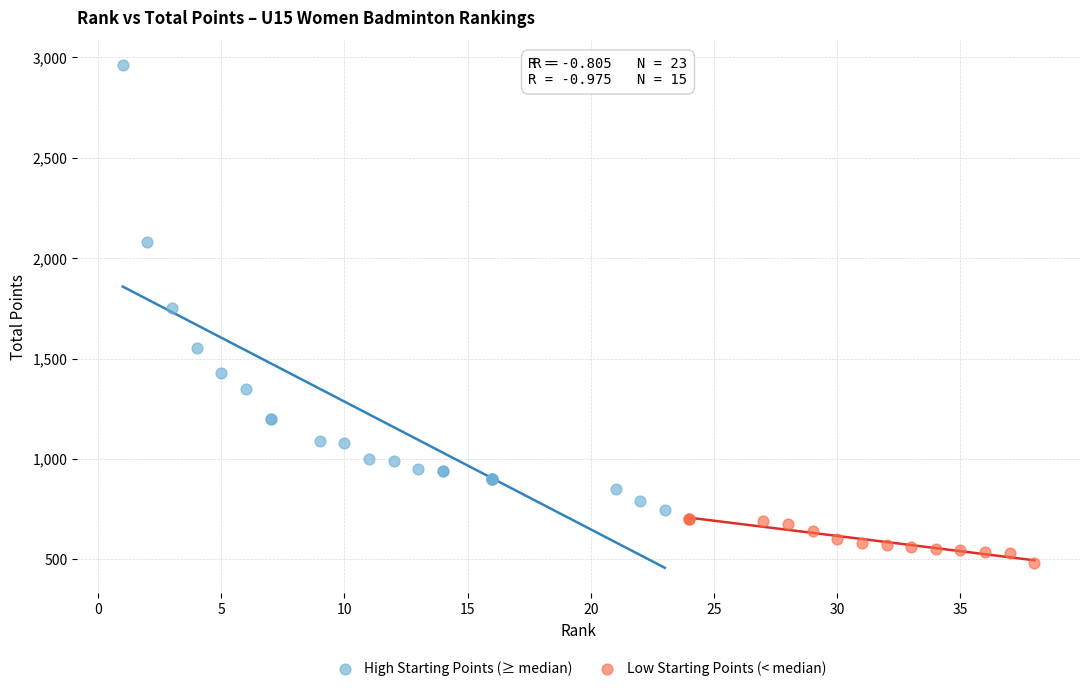

What are all the series names shown in the legend?

High Starting Points (≥ median), Low Starting Points (< median)